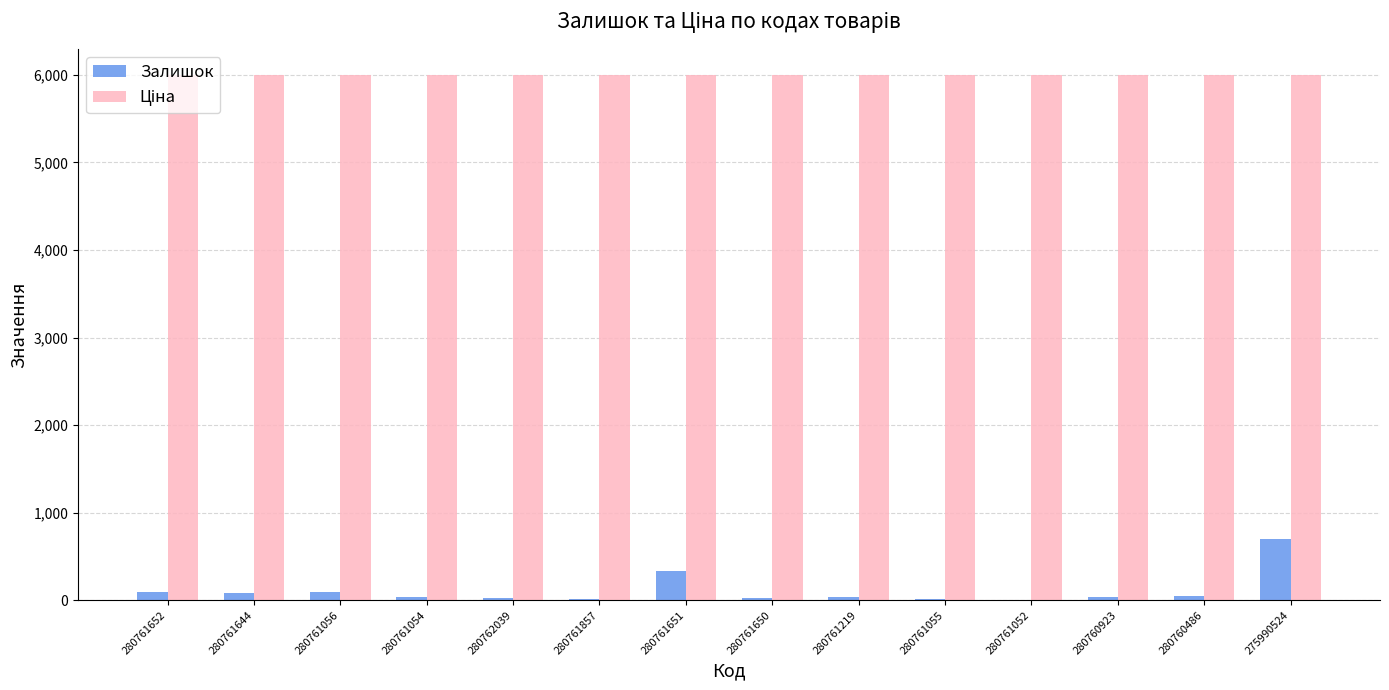

At which category is the sum across all series the highest?

275990524